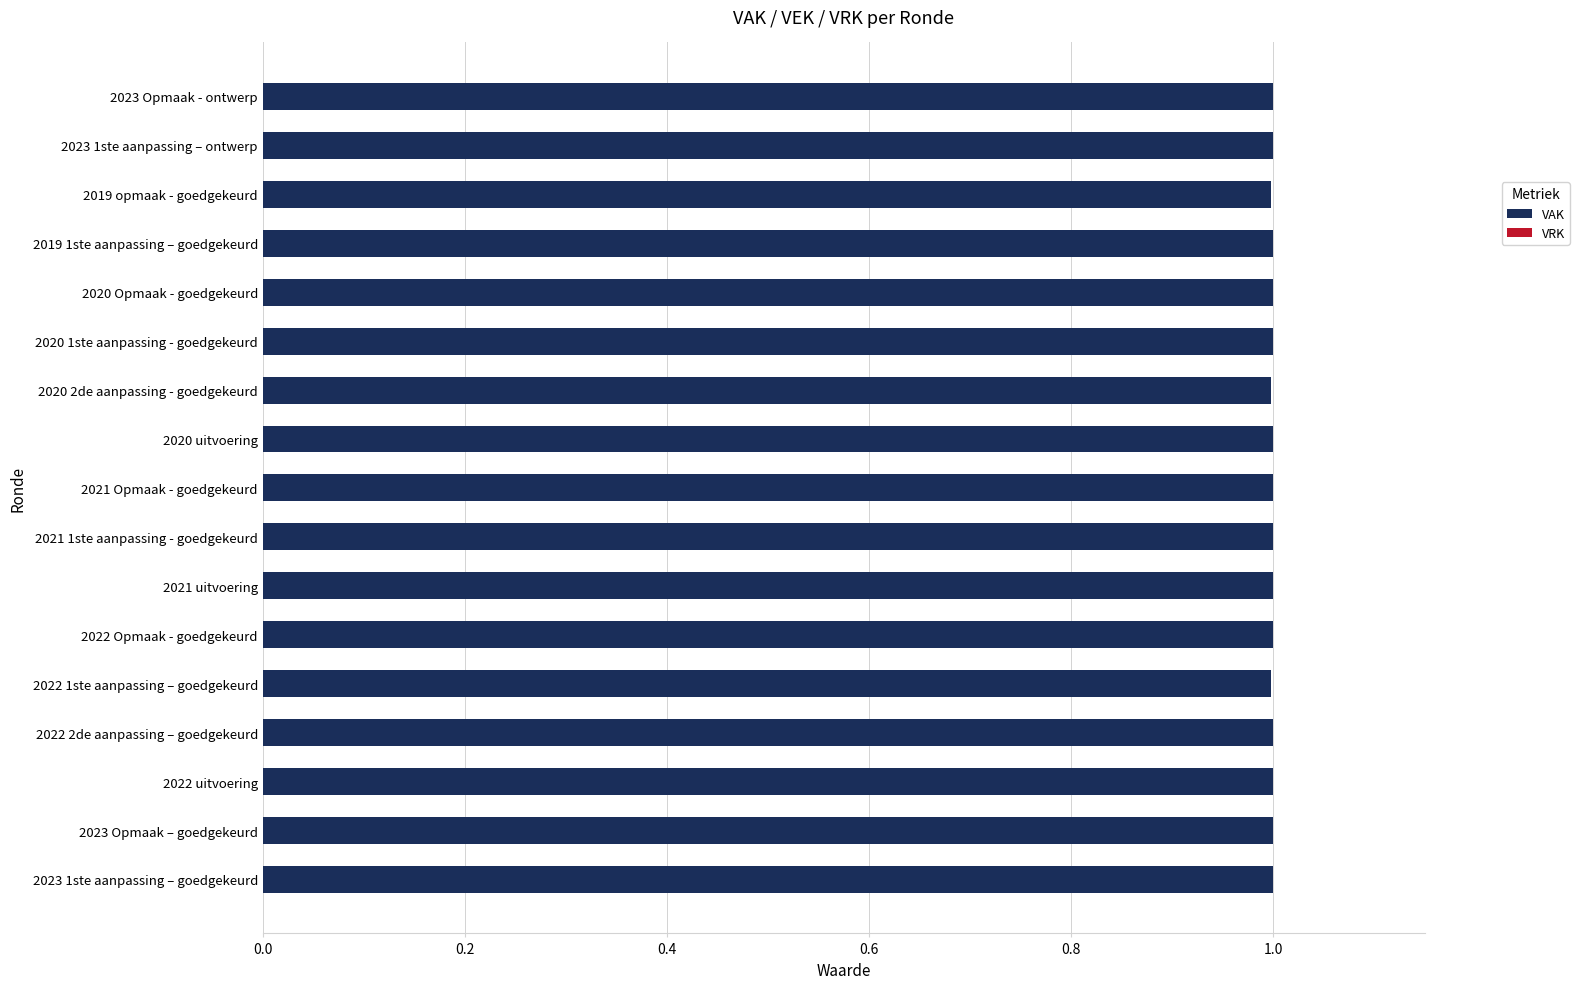

Is it true that the value at 2023 1ste aanpassing – ontwerp is 0.3?

False